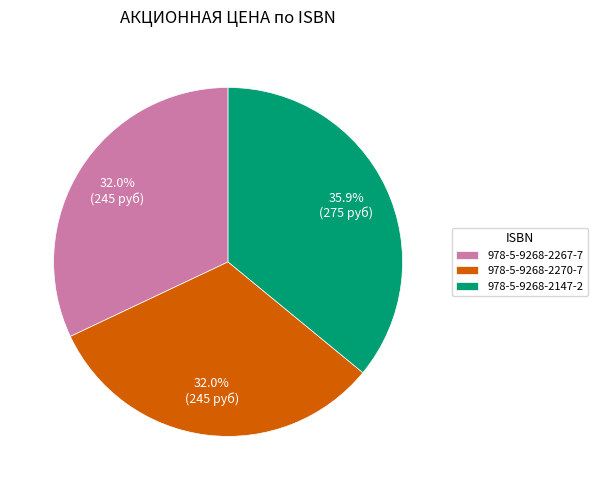

True or false: 978-5-9268-2270-7 accounts for 22% of the total.

False